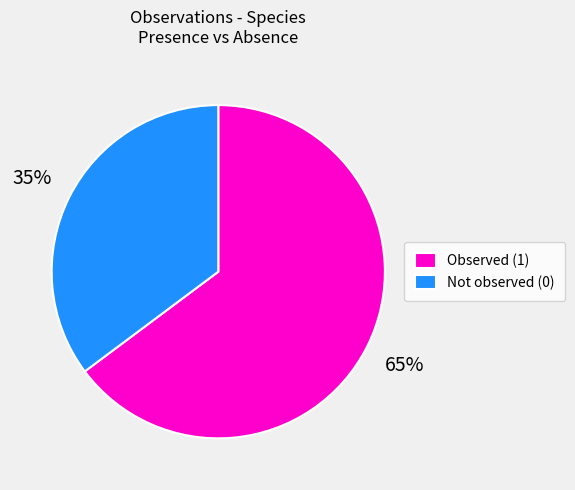

Is Not observed (0) the majority of the pie?

No